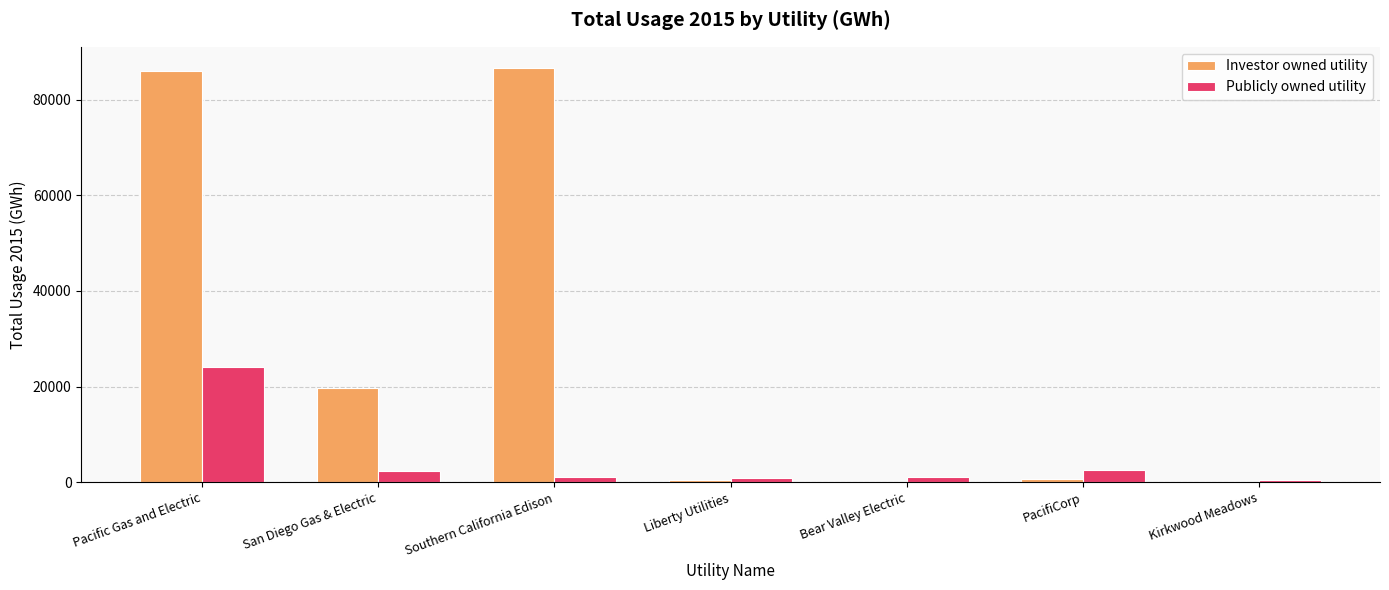

How many data points in Publicly owned utility are above 1121?

4